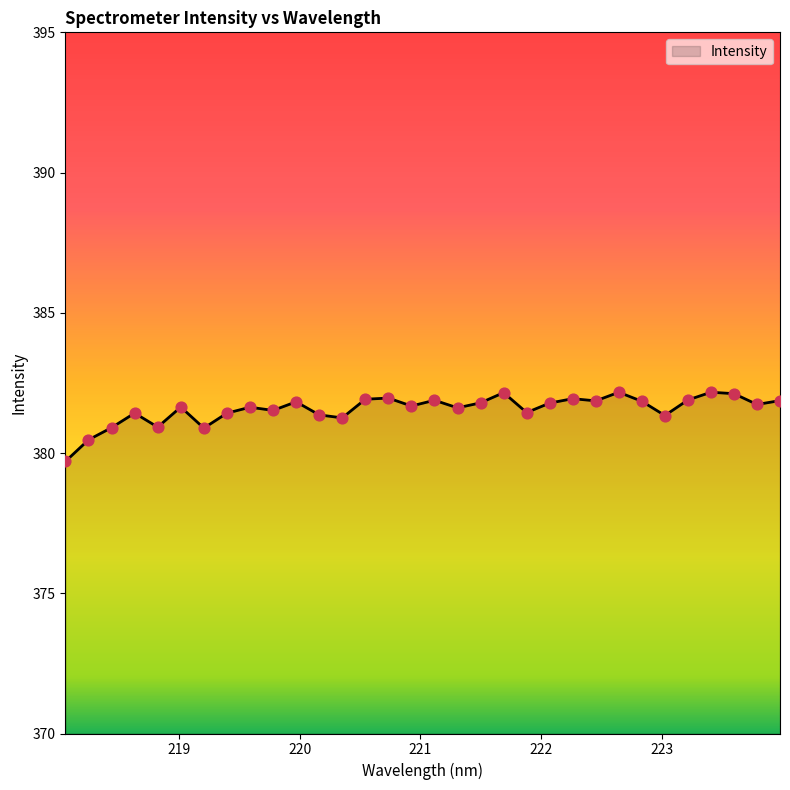

What is the difference between the maximum and minimum values?

2.5